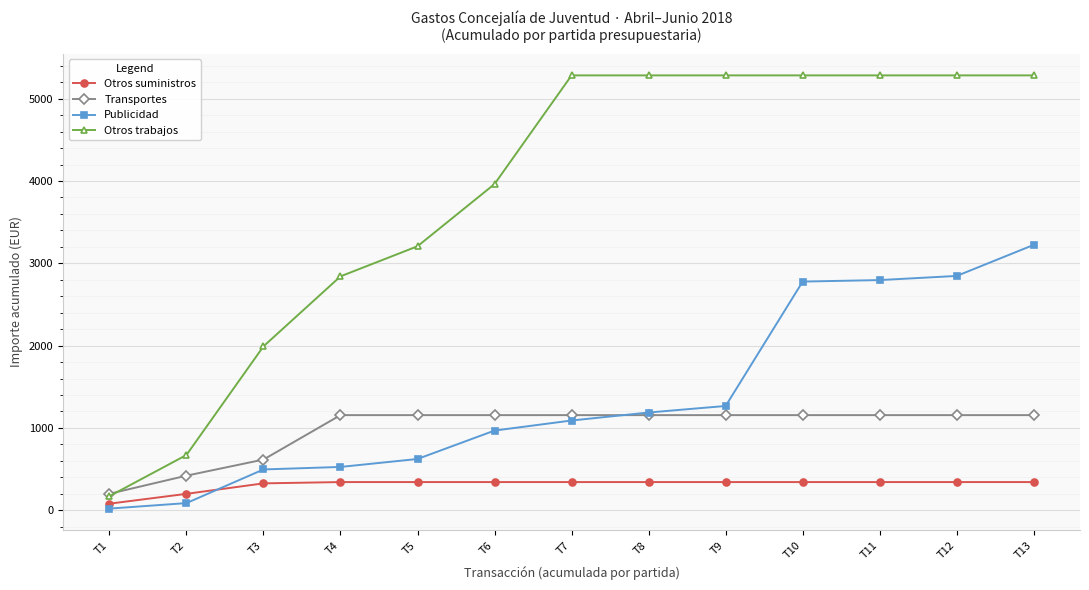

Rank the series by their maximum value, from highest to lowest.

Otros trabajos, Publicidad, Transportes, Otros suministros